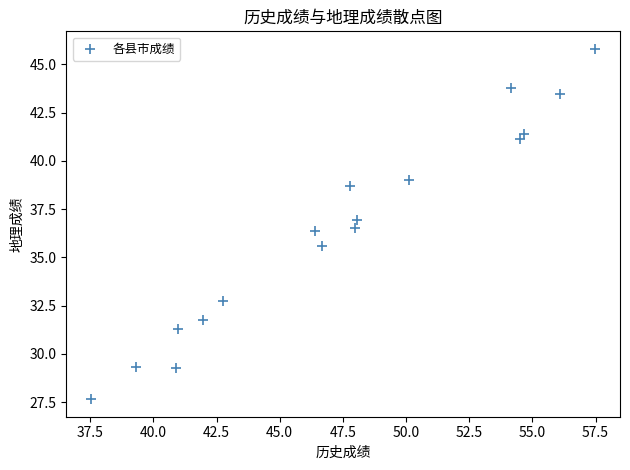

What is the range of Y values (max minus min)?

18.2